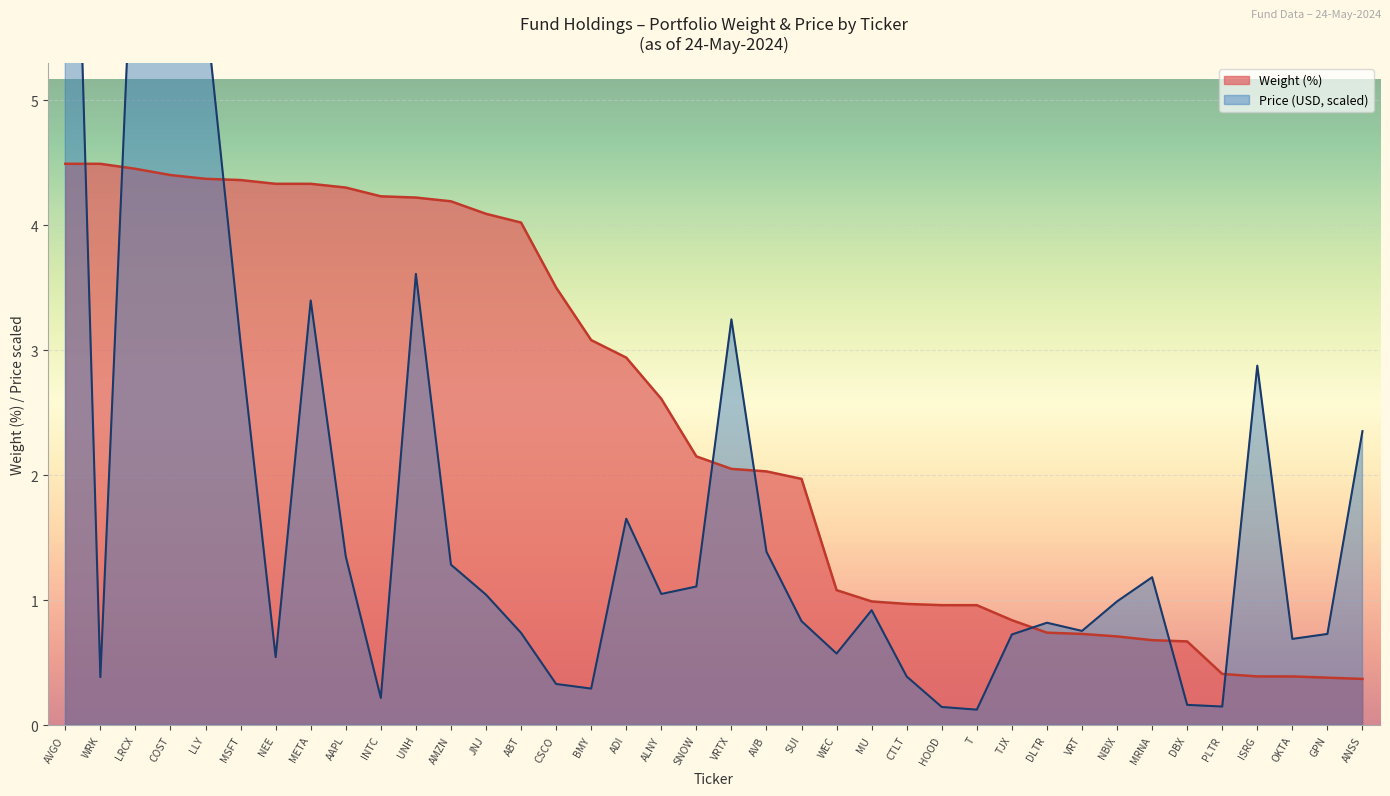

Rank the categories by Weight (%) value from lowest to highest.

ANSS, GPN, ISRG, OKTA, PLTR, DBX, MRNA, NBIX, VRT, DLTR, TJX, HOOD, T, CTLT, MU, WEC, SUI, AVB, VRTX, SNOW, ALNY, ADI, BMY, CSCO, ABT, JNJ, AMZN, UNH, INTC, AAPL, NEE, META, MSFT, LLY, COST, LRCX, AVGO, WRK